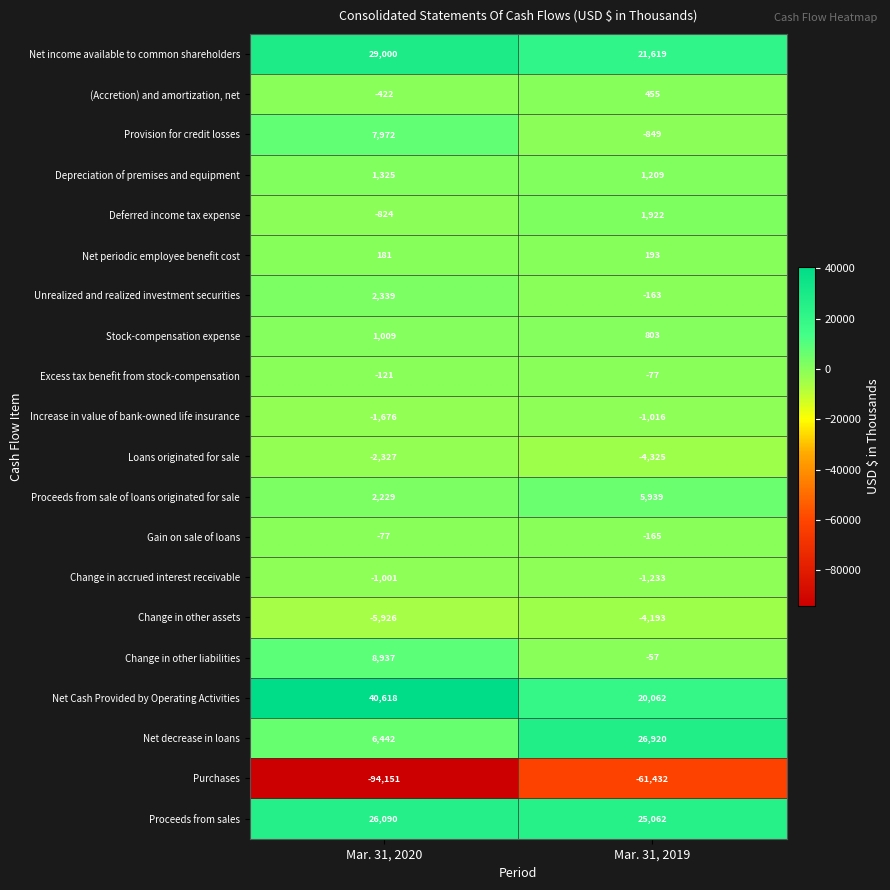

What is the sum of all Depreciation of premises and equipment values?

2534